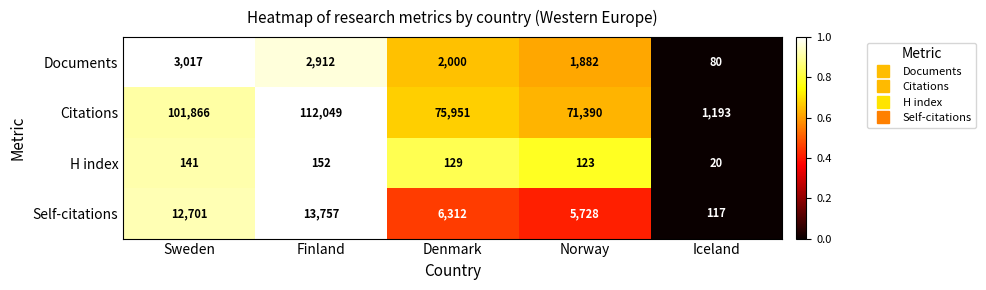

What is the average value of the Documents series?

1978